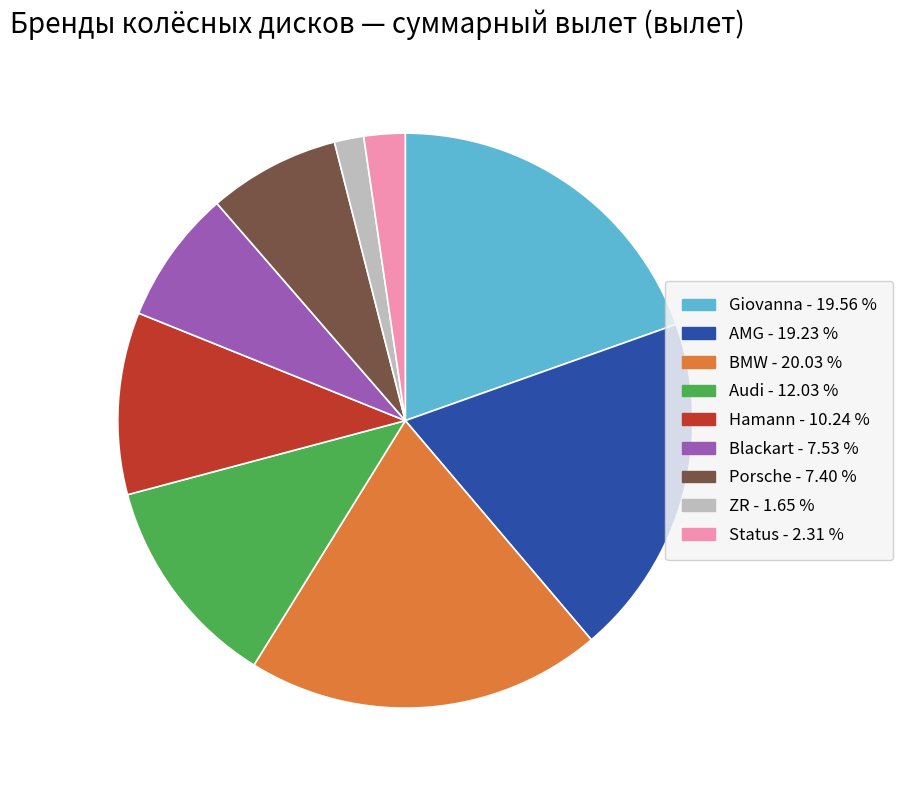

Does any single category account for the majority?

No